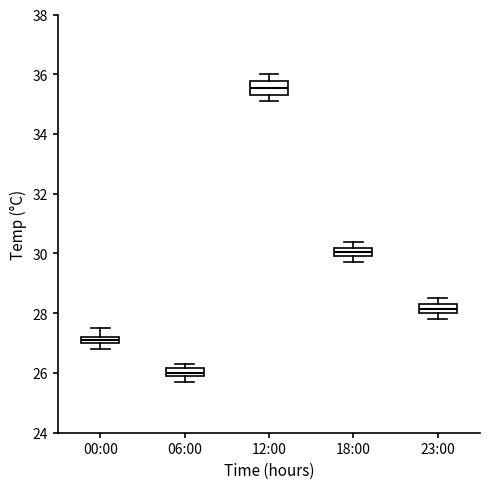

Which box has the highest median line?

12:00